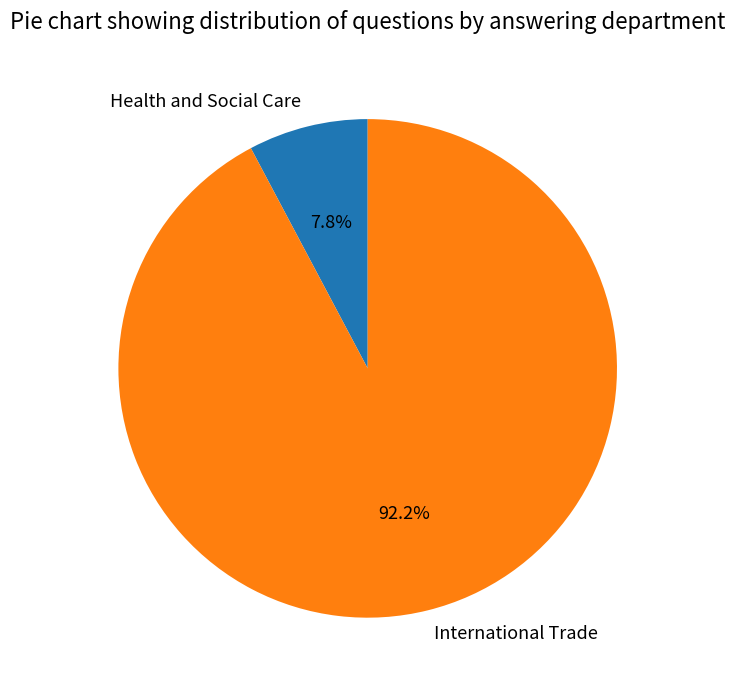

To the nearest percent, what is the difference between the largest and smallest slice percentages?

84%